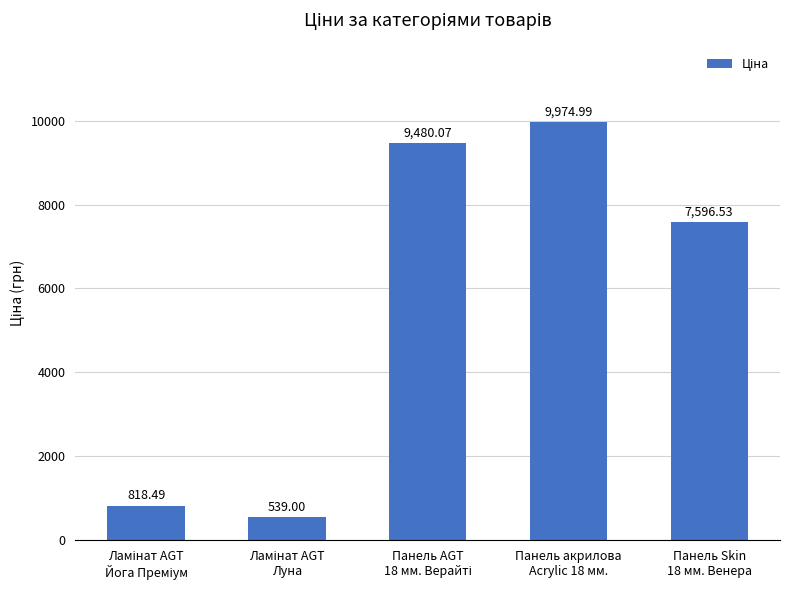

What is the sum of all values?

28409.1